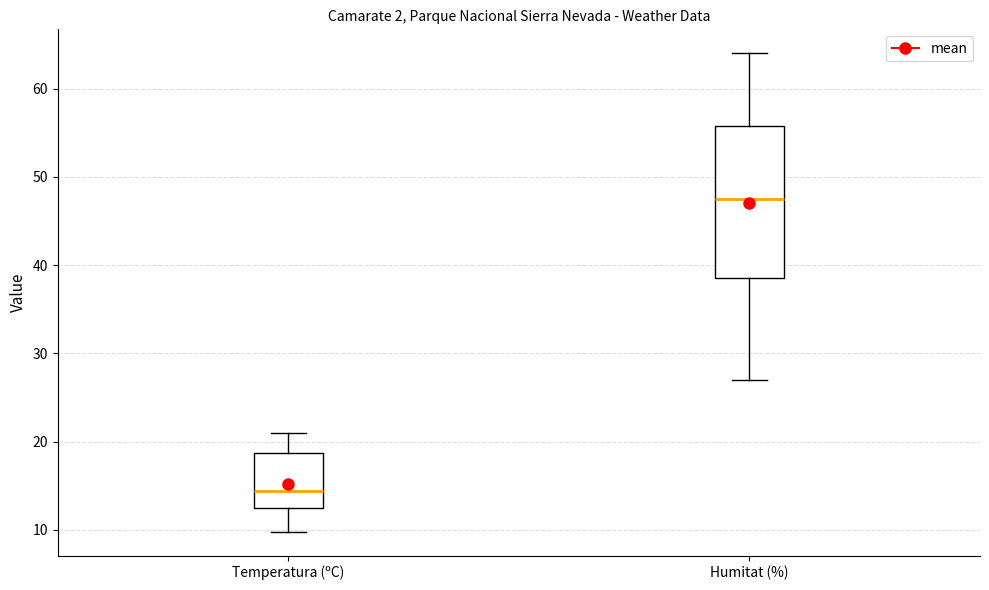

Reading left to right, transcribe this box plot: for each box, give where its median line is, the range the box spans, and where its two whiskers end, as read against the y-axis. The values are not printed on the chart, so give them approximately, as read against the axis.

Temperatura (ºC): median 14, box 12 to 19, whiskers 10 to 21
Humitat (%): median 48, box 39 to 56, whiskers 27 to 64